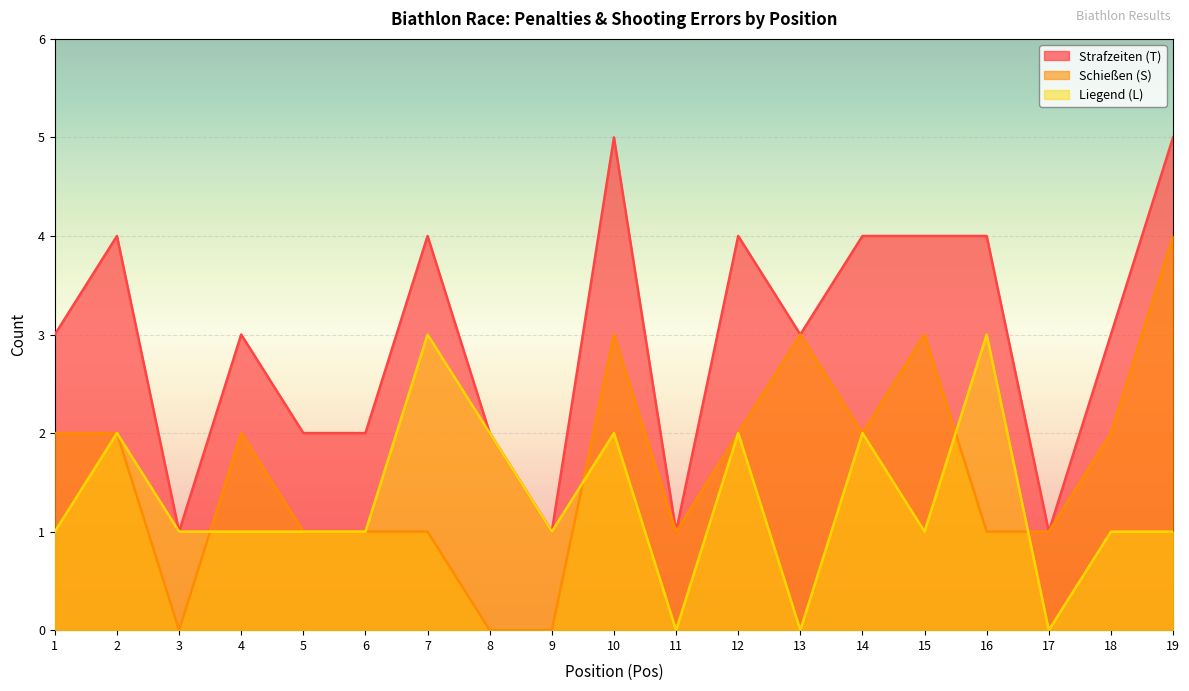

What is the value of the Strafzeiten (T) point at the 15th from the left?

4